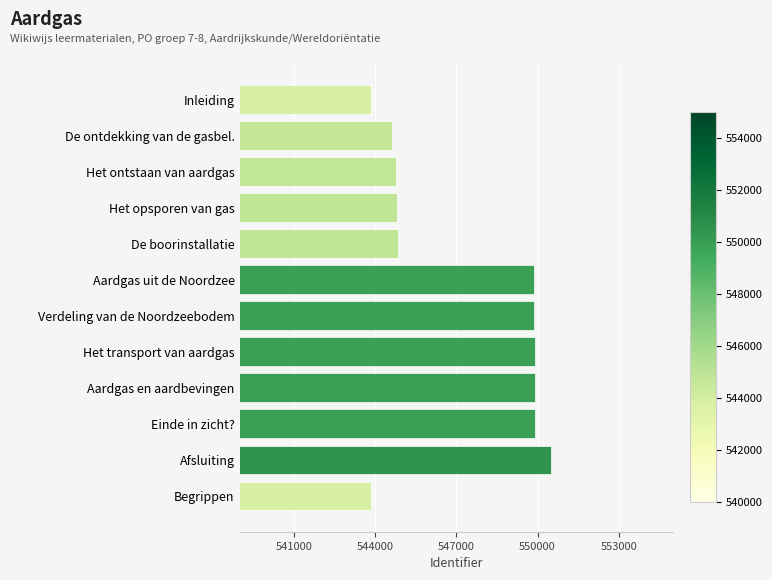

What is the difference between the maximum and minimum values?

6634